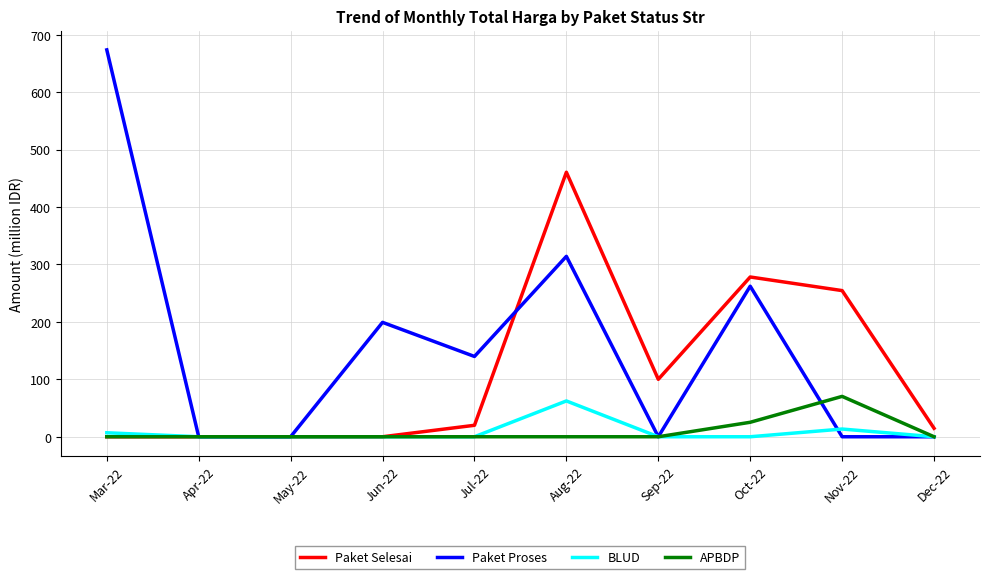

What are all the series names shown in the legend?

Paket Selesai, Paket Proses, BLUD, APBDP